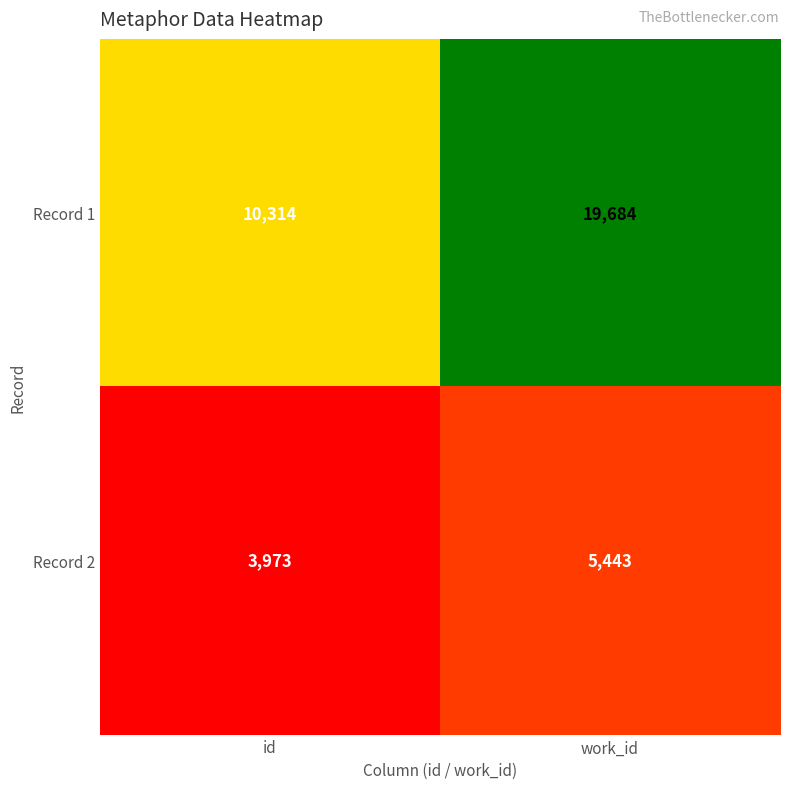

Reading right to left, extract all data points from this chart.

Record 1: 19684	10314
Record 2: 5443	3973